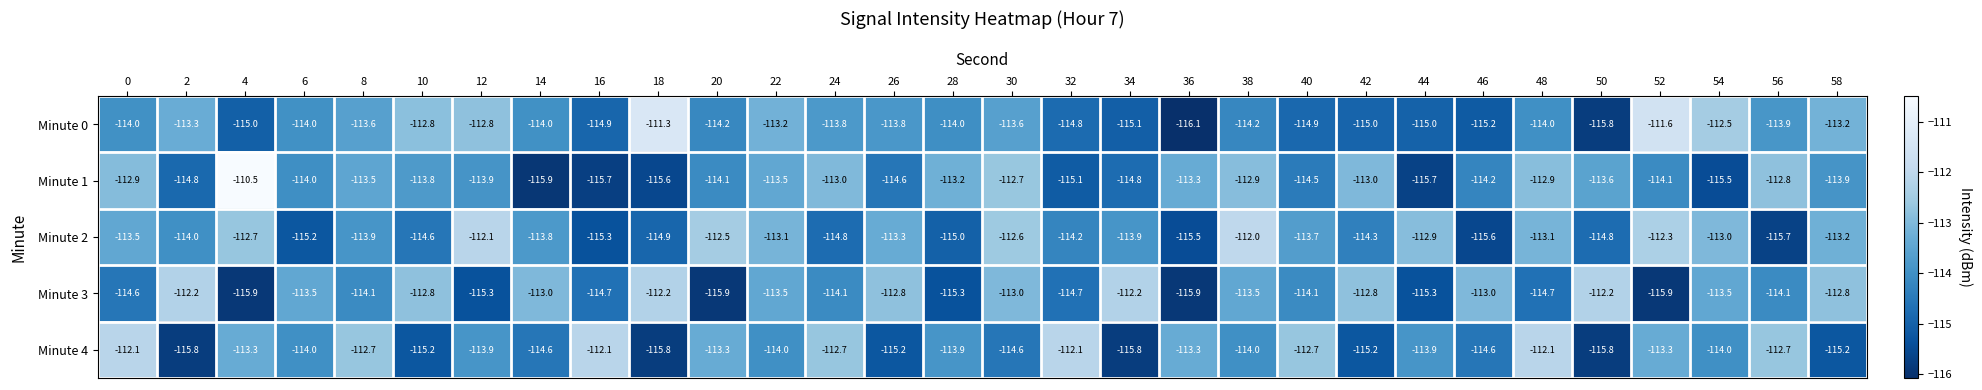

What is the spread (max minus min) of values at 42?

2.4